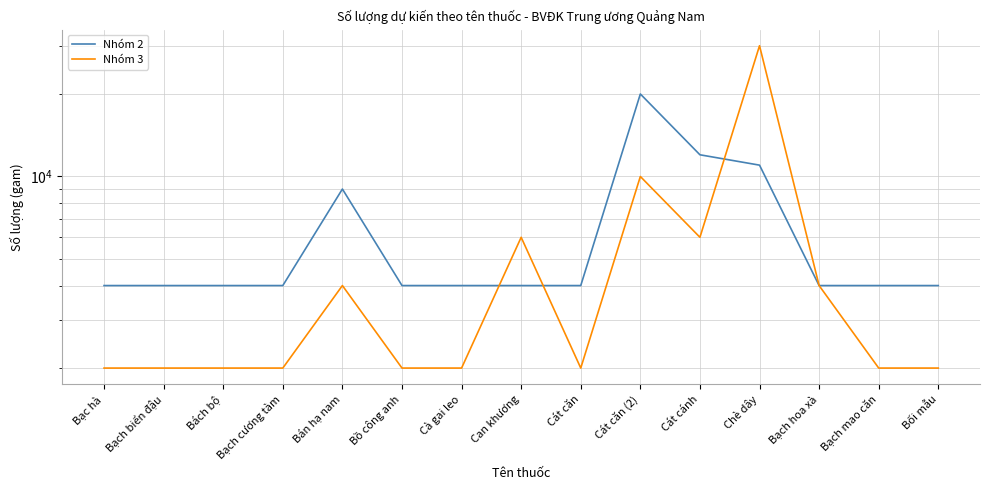

What is the maximum value shown in the chart?

30000